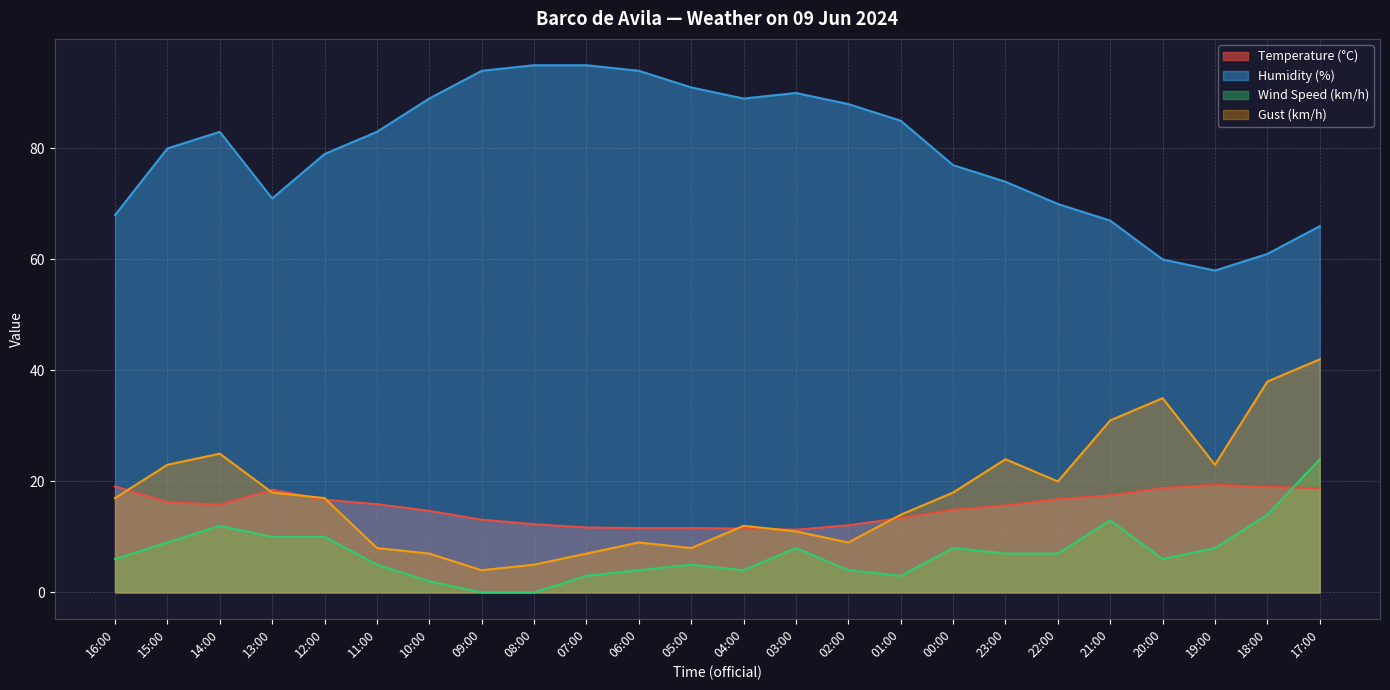

What is the sum of the Humidity (%) values at 17:00 and 16:00?

134.0